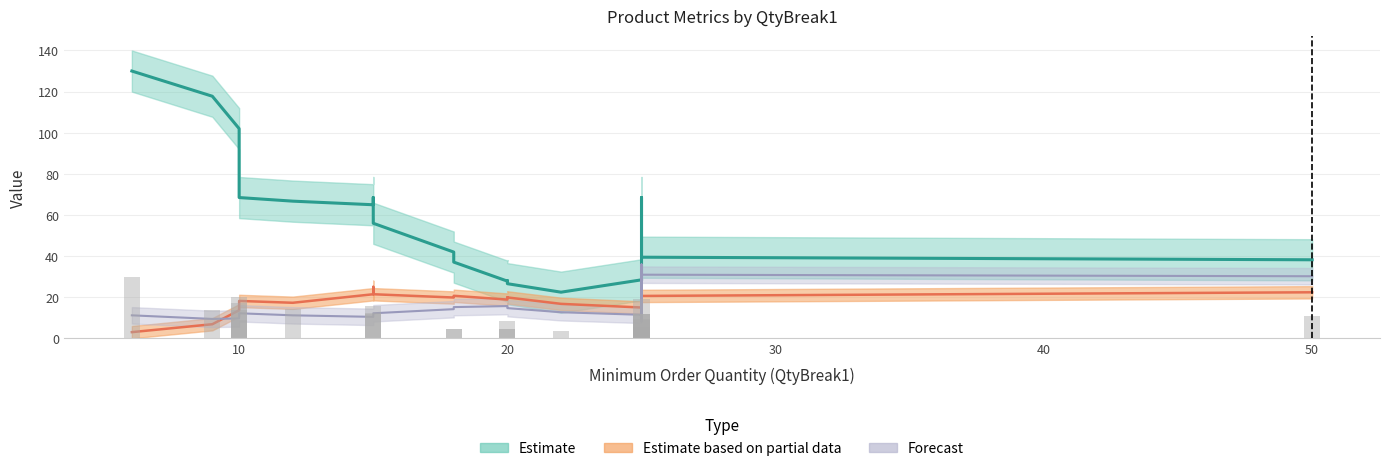

How many bars are there in each group?

3